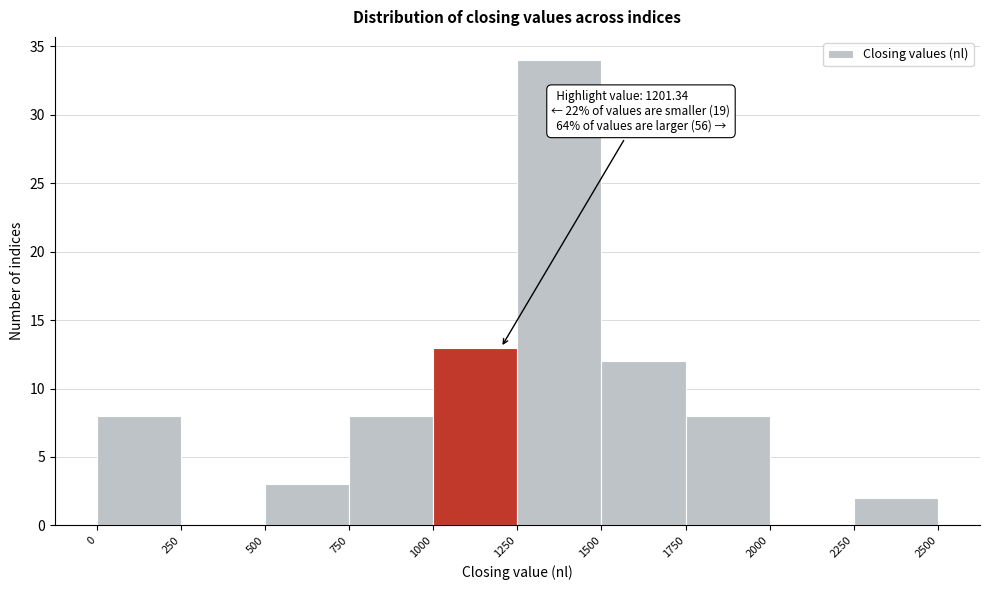

Over which range of the x-axis is the bar tallest?

1250 to 1500